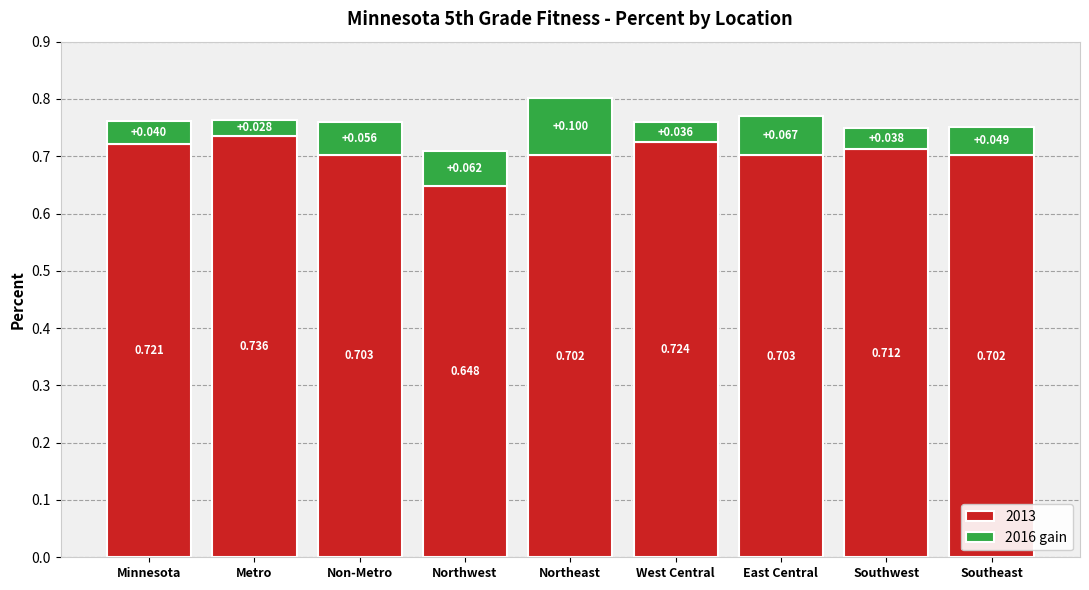

Where is 2013 nearest to the value 0?

Northwest